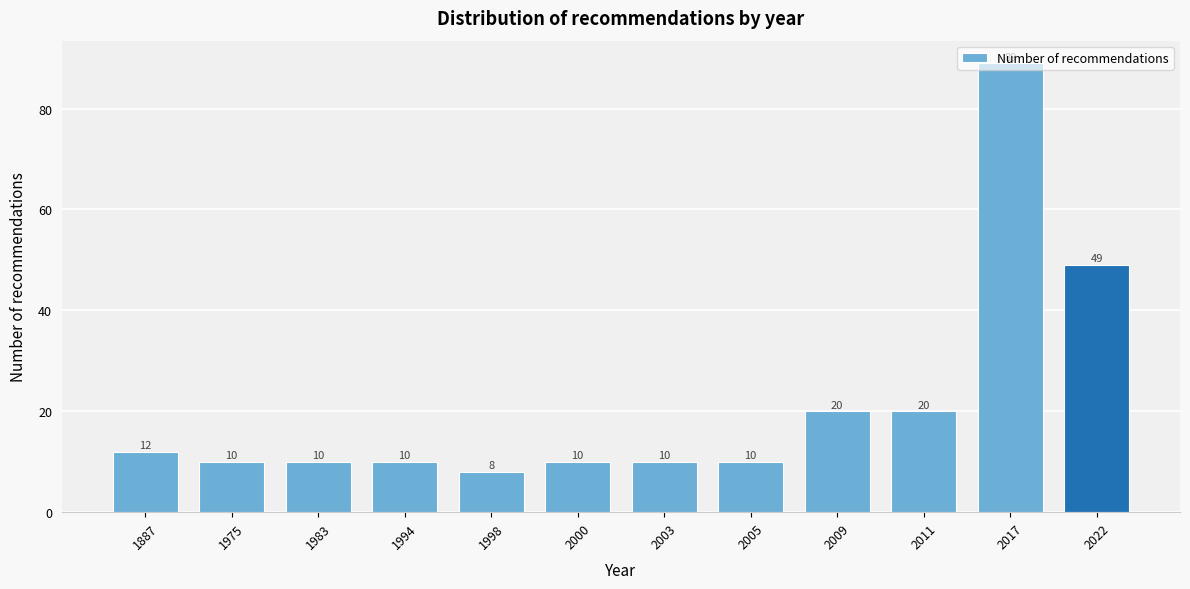

What is the sum of the values at 2000 and 2017?

99